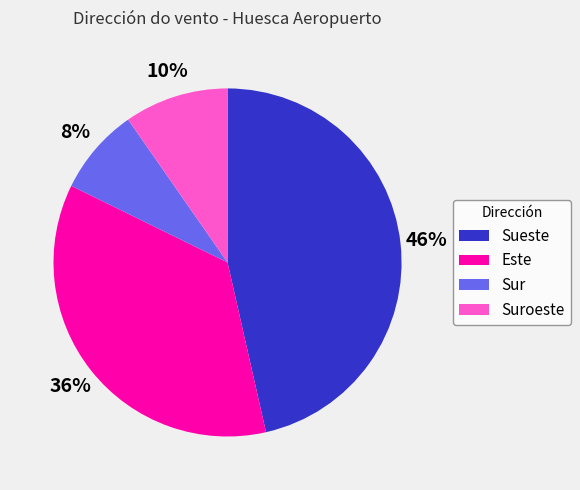

How many slices are in this pie chart?

4